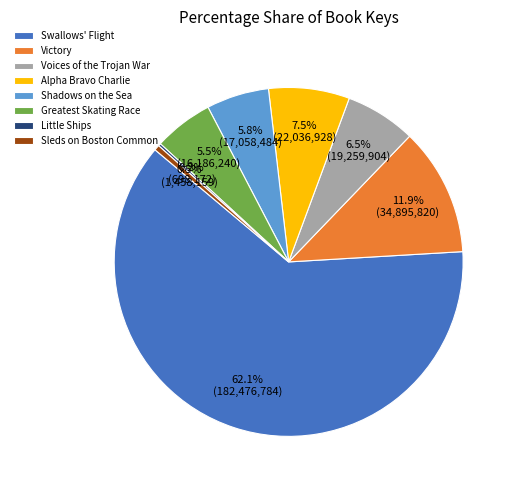

Is there a majority slice in this chart?

Yes